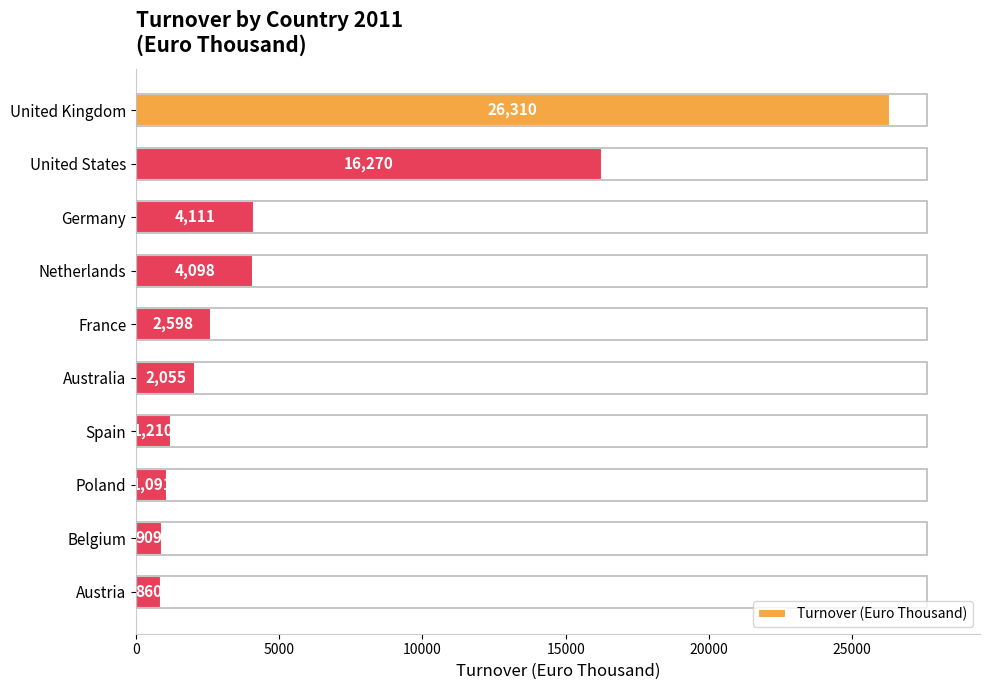

Reading top to bottom, extract all data points from this chart.

United Kingdom=26310	United States=16270	Germany=4111	Netherlands=4098	France=2598	Australia=2055	Spain=1210	Poland=1091	Belgium=909	Austria=860